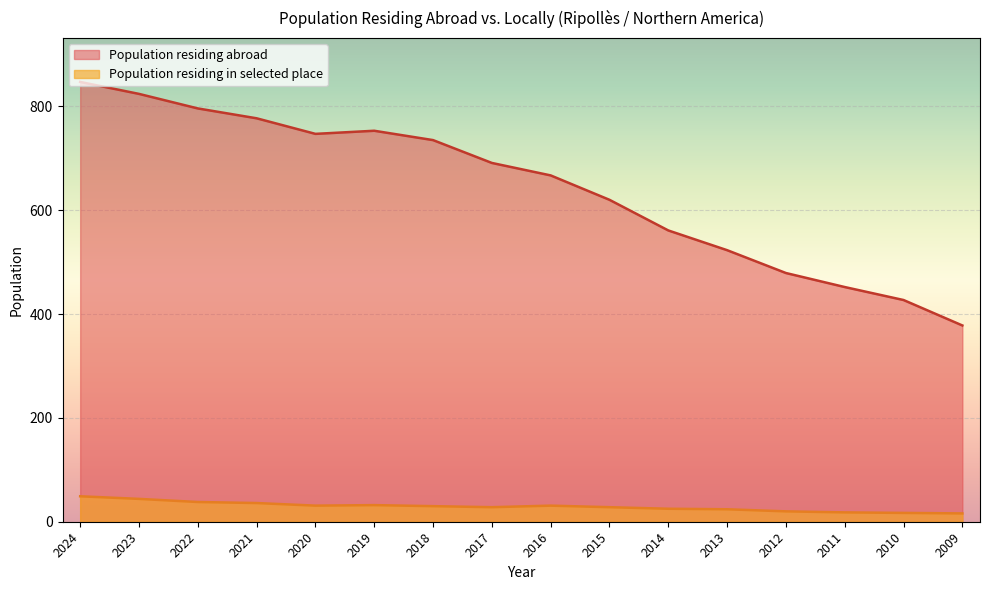

At 2021, list the series in order from largest to smallest.

Population residing abroad, Population residing in selected place